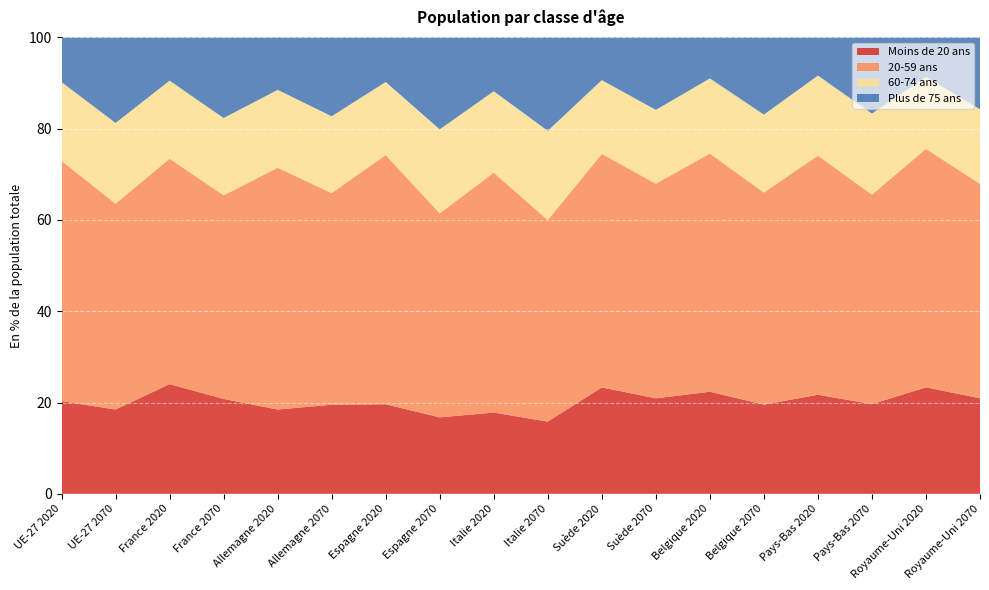

Reading right to left, what are all the values shown in this chart?

Moins de 20 ans: 20.9	23.3	19.7	21.7	19.5	22.4	20.9	23.3	15.8	17.8	16.8	19.6	19.5	18.5	20.8	24.0	18.5	20.3
20-59 ans: 47.0	52.2	45.9	52.4	46.5	52.2	47.0	51.2	44.2	52.6	44.7	54.6	46.4	53.0	44.6	49.4	45.1	52.6
60-74 ans: 16.3	15.8	17.8	17.6	17.1	16.5	16.2	16.2	19.6	17.8	18.4	16.0	16.8	17.1	17.0	17.1	17.7	17.3
Plus de 75 ans: 15.8	8.7	16.7	8.4	16.9	9.0	15.9	9.4	20.5	11.8	20.1	9.8	17.3	11.5	17.7	9.5	18.7	9.8